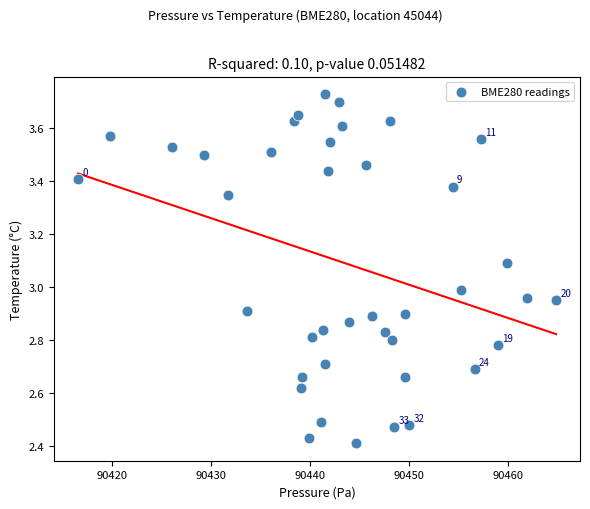

What is the range of Y values (max minus min)?

1.3